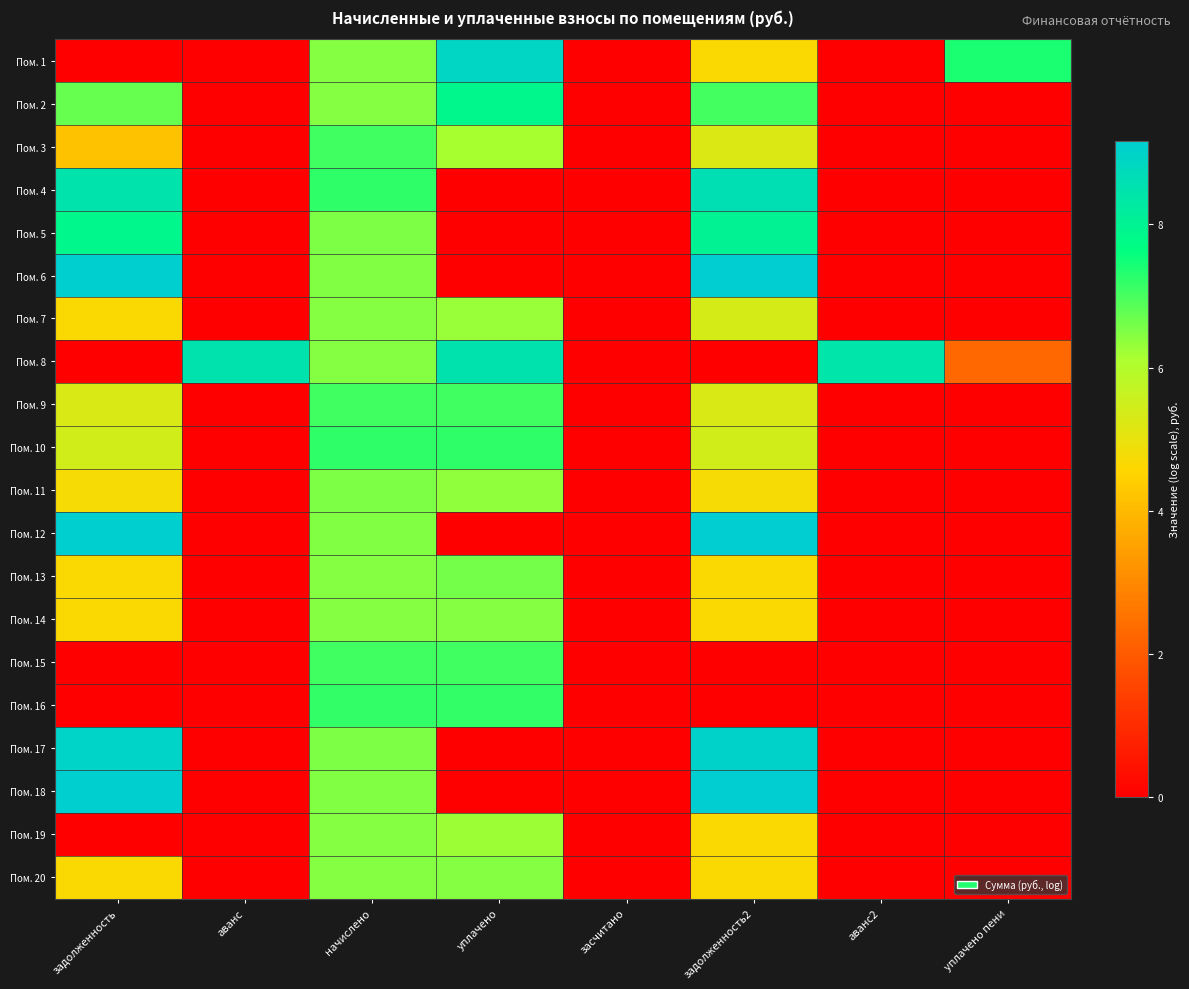

Which series has the largest total across all categories?

Пом. 8